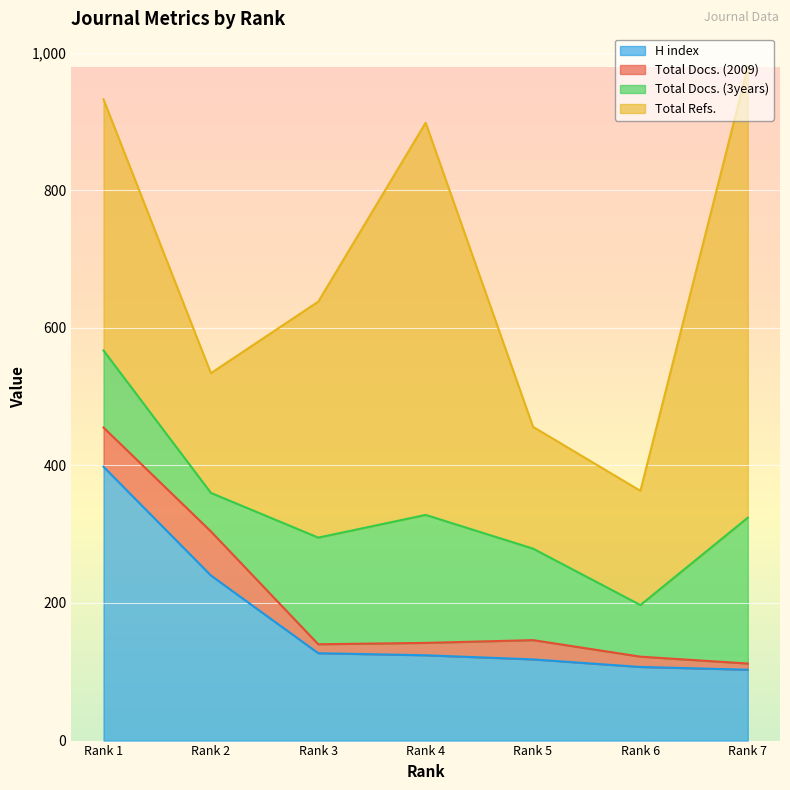

At which category is the sum across all series the highest?

Rank 7